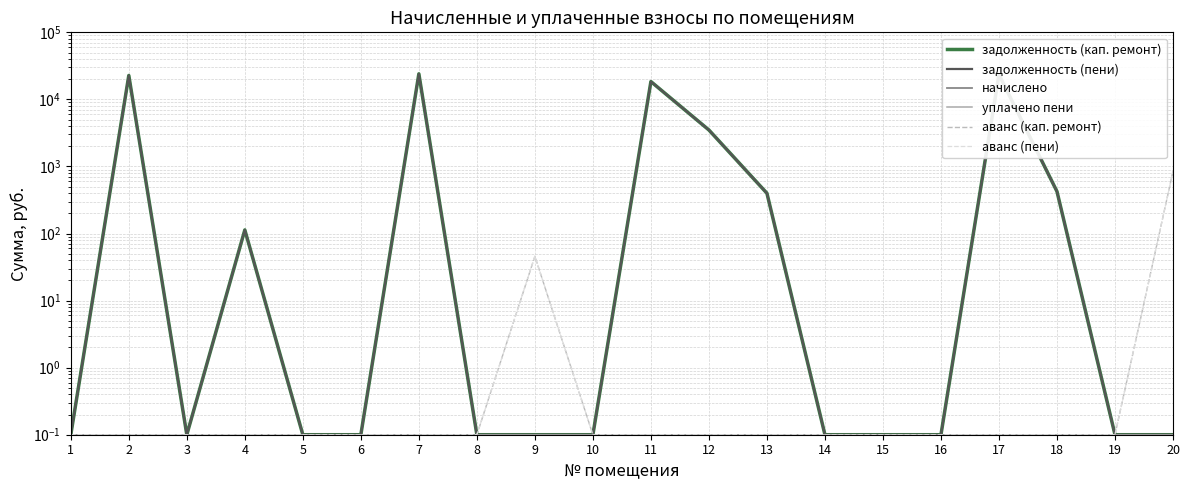

List the series in order of their peak value, lowest first.

начислено, уплачено пени, аванс (кап. ремонт), аванс (пени), задолженность (кап. ремонт), задолженность (пени)